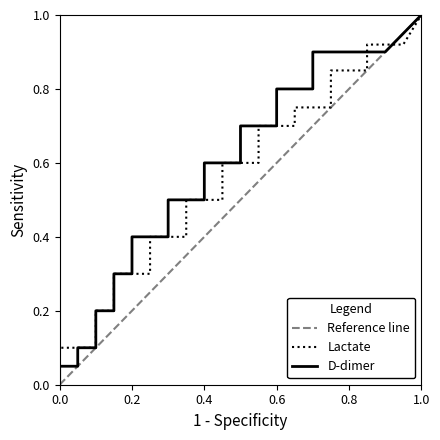

What are all the series names shown in the legend?

D-dimer, Lactate